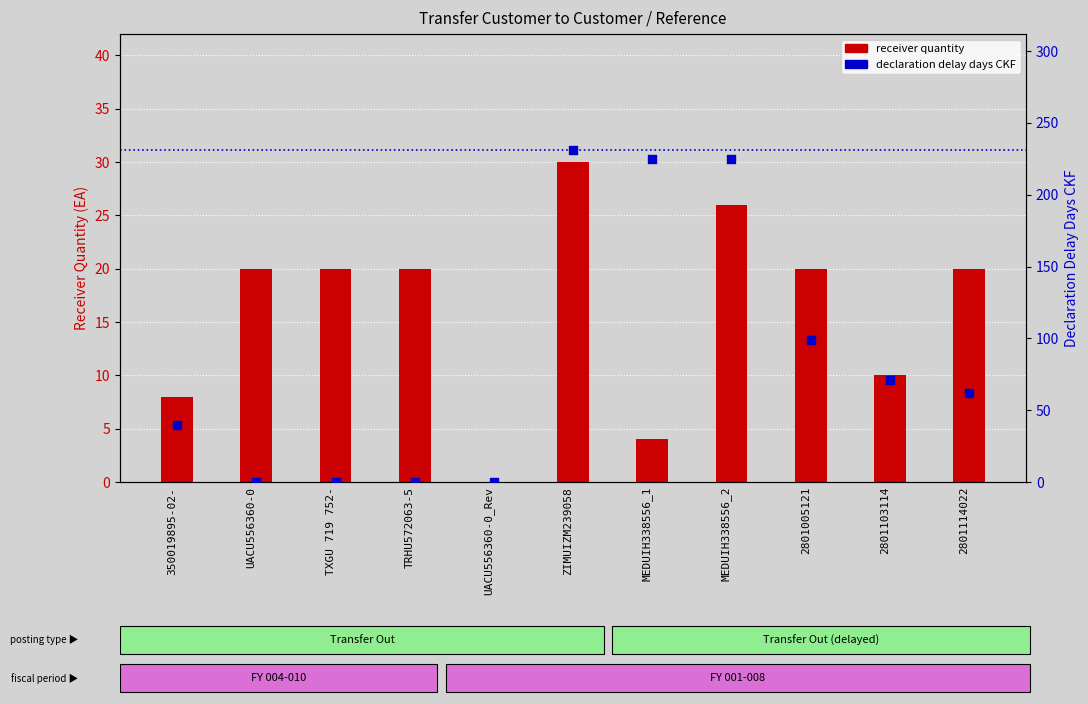

Which series contains the lowest Y value?

receiver quantity